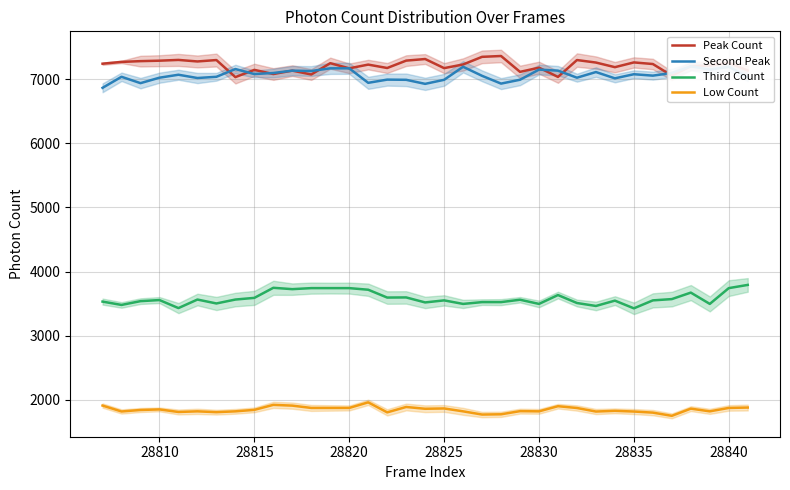

What is the maximum value for Peak Count?

7359